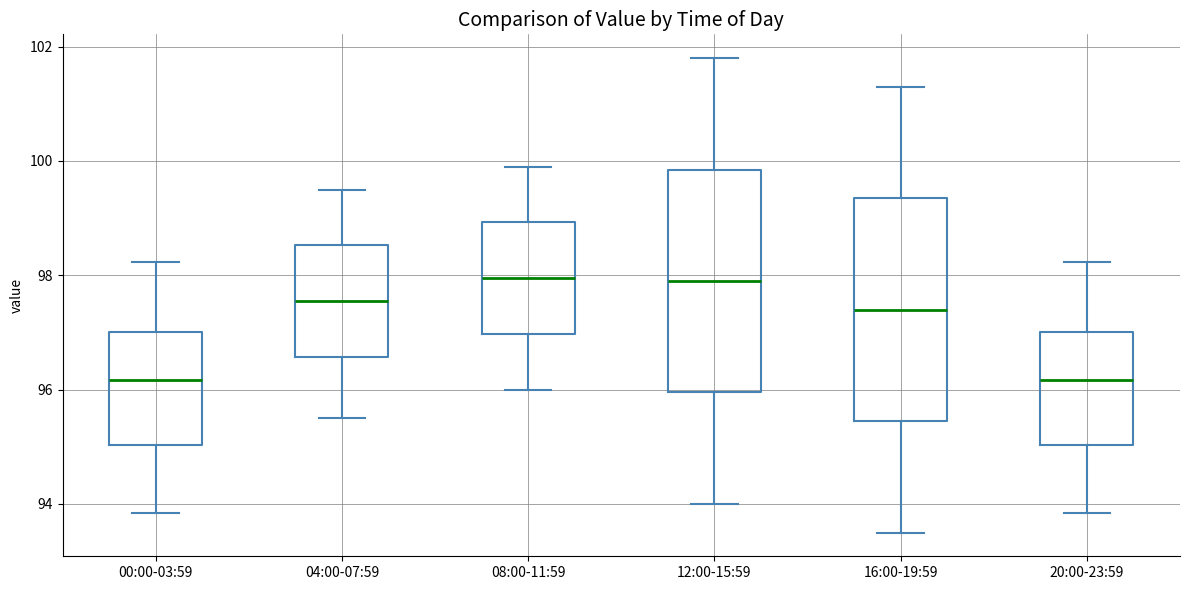

Reading left to right, read every box against the y-axis: the position of its median line, the range the box covers, and the ends of its whiskers. The values are not printed on the chart, so give them approximately, as read against the axis.

00:00-03:59: median 96.2, box 95.0 to 97.0, whiskers 93.8 to 98.2
04:00-07:59: median 97.6, box 96.6 to 98.6, whiskers 95.6 to 99.6
08:00-11:59: median 98.0, box 97.0 to 99.0, whiskers 96.0 to 100.0
12:00-15:59: median 98.0, box 96.0 to 99.8, whiskers 94.0 to 101.8
16:00-19:59: median 97.4, box 95.4 to 99.4, whiskers 93.6 to 101.4
20:00-23:59: median 96.2, box 95.0 to 97.0, whiskers 93.8 to 98.2